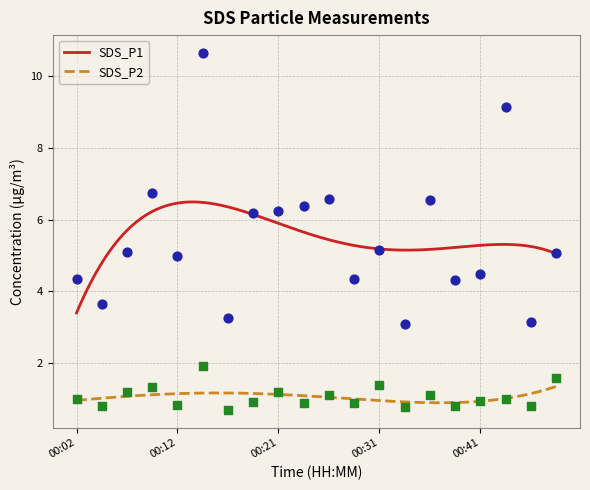

Which series has the largest total across all categories?

SDS_P1